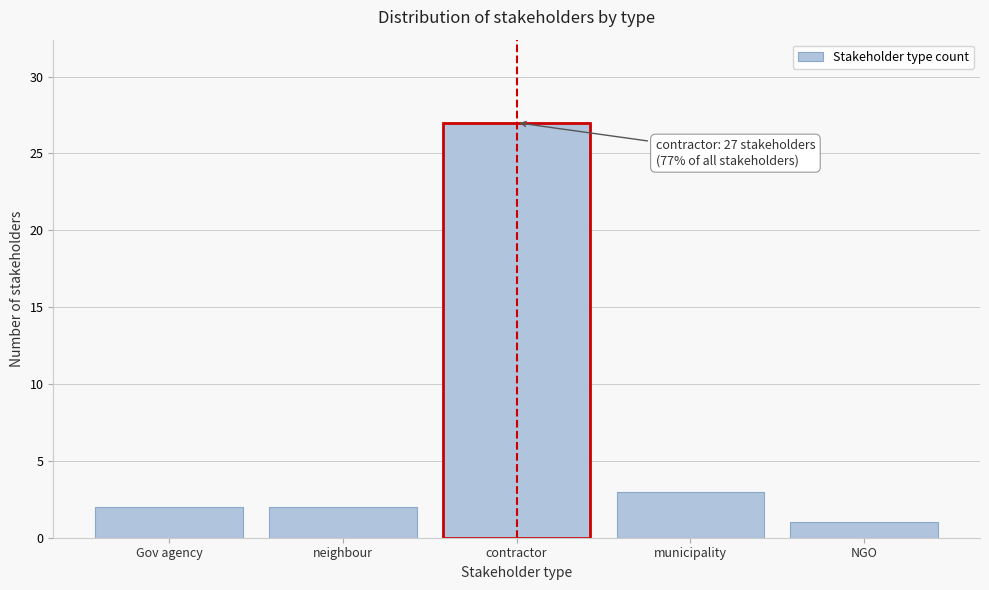

Reading right to left, list all the values displayed in this chart.

NGO=1	municipality=3	contractor=27	neighbour=2	Gov agency=2